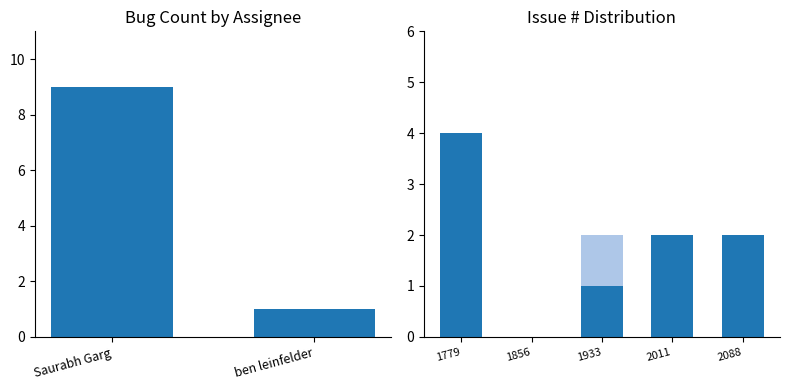

Is the value of Saurabh Garg at 2088 greater than the value of ben leinfelder at 1933?

Yes